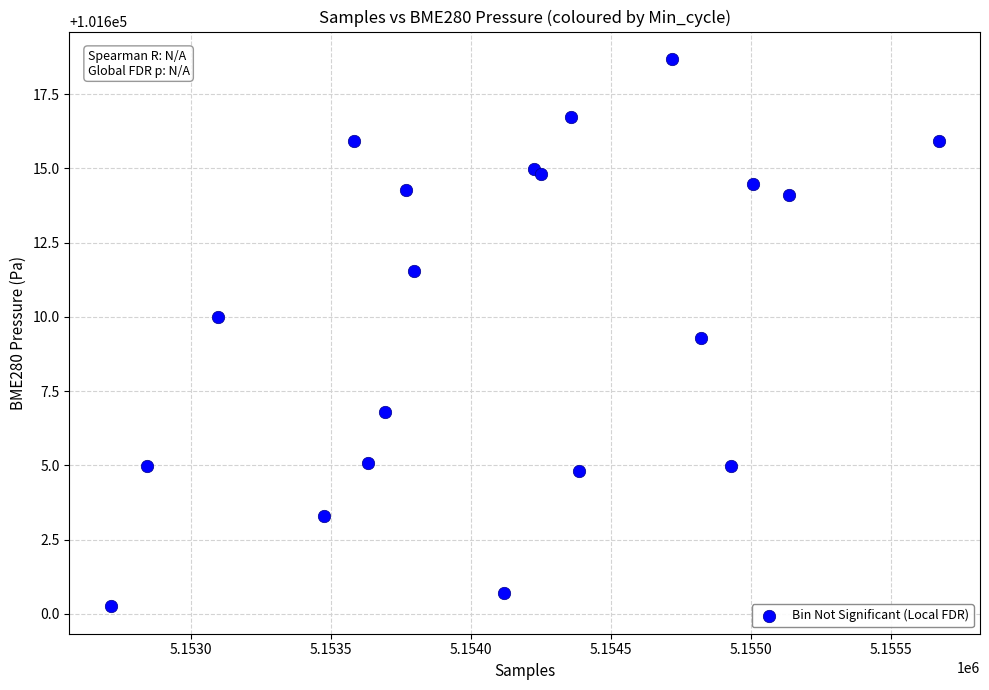

What Y value in the scatter plot is closest to 101609?

101609.3